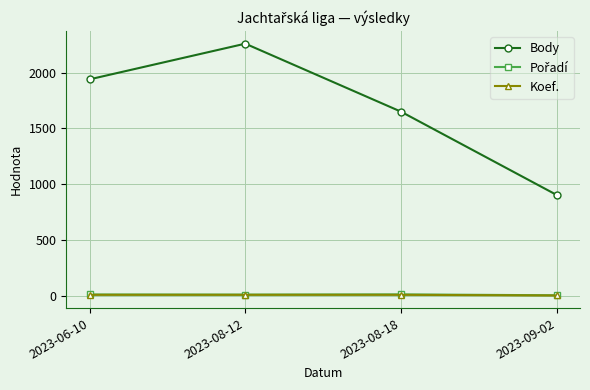

Where is the first local maximum for Body?

2023-08-12